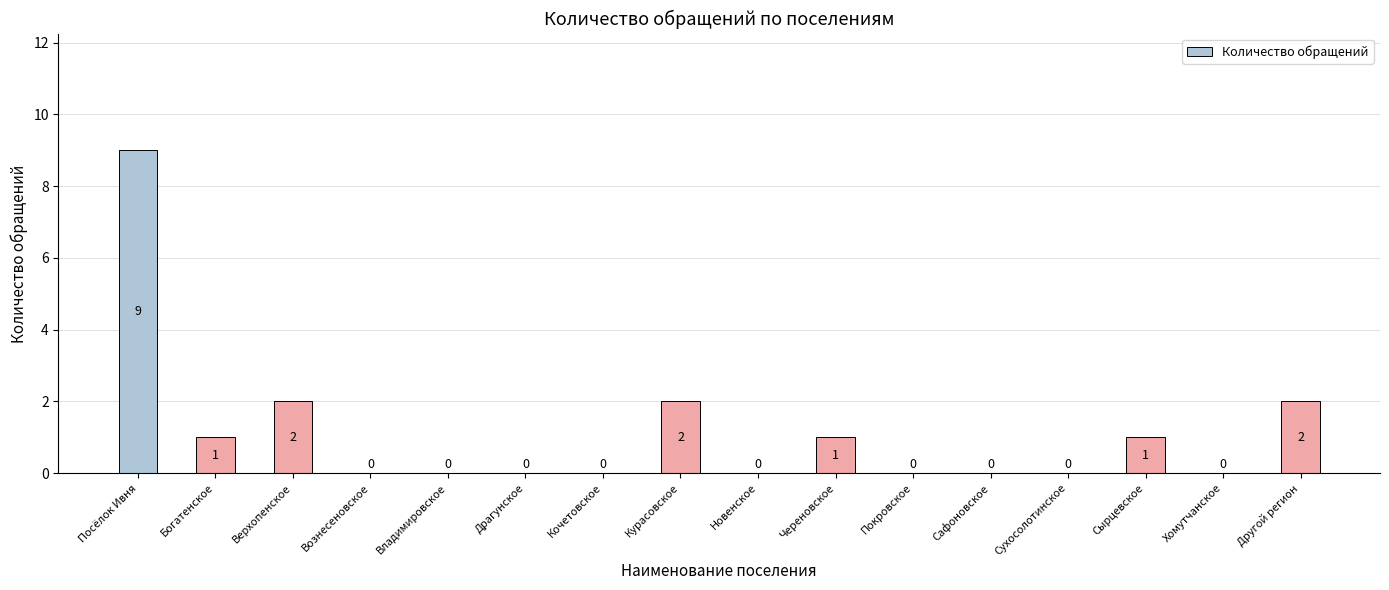

How many values are between 0 and 2?

15